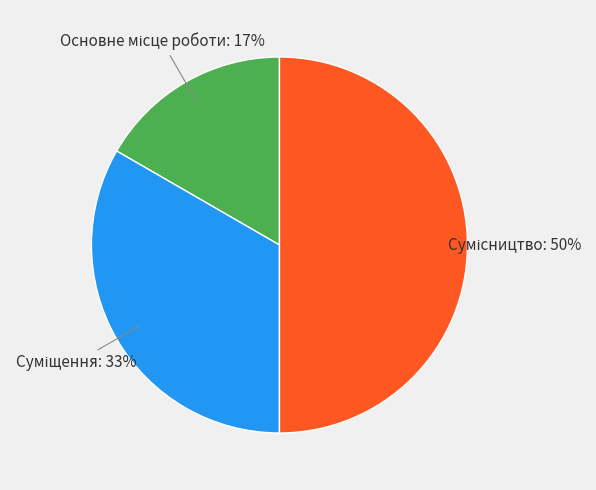

To the nearest percent, what is the difference between the largest and smallest slice percentages?

33%